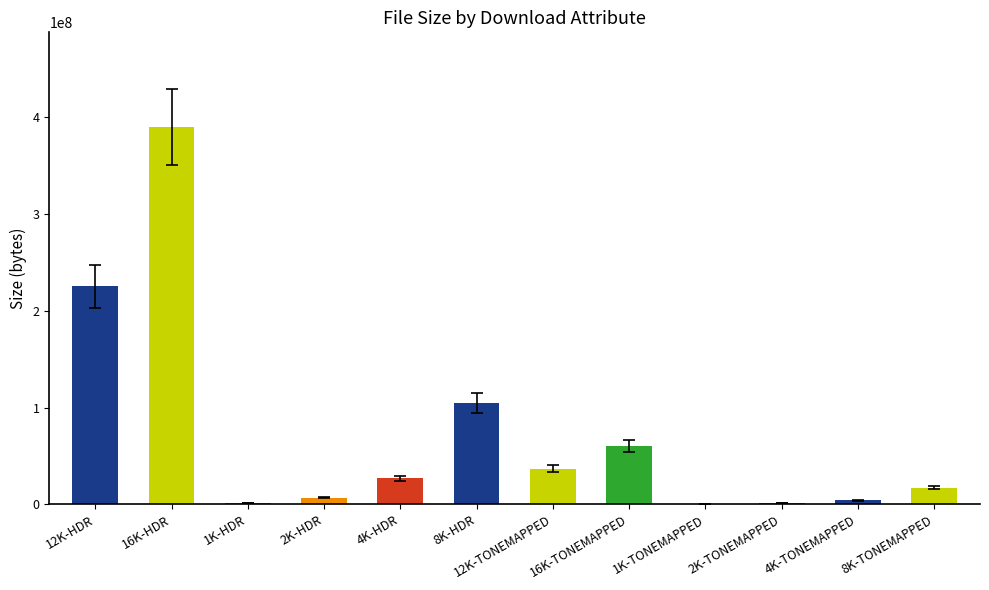

What is the approximate value at 8K-HDR, to the nearest 10?

104844090